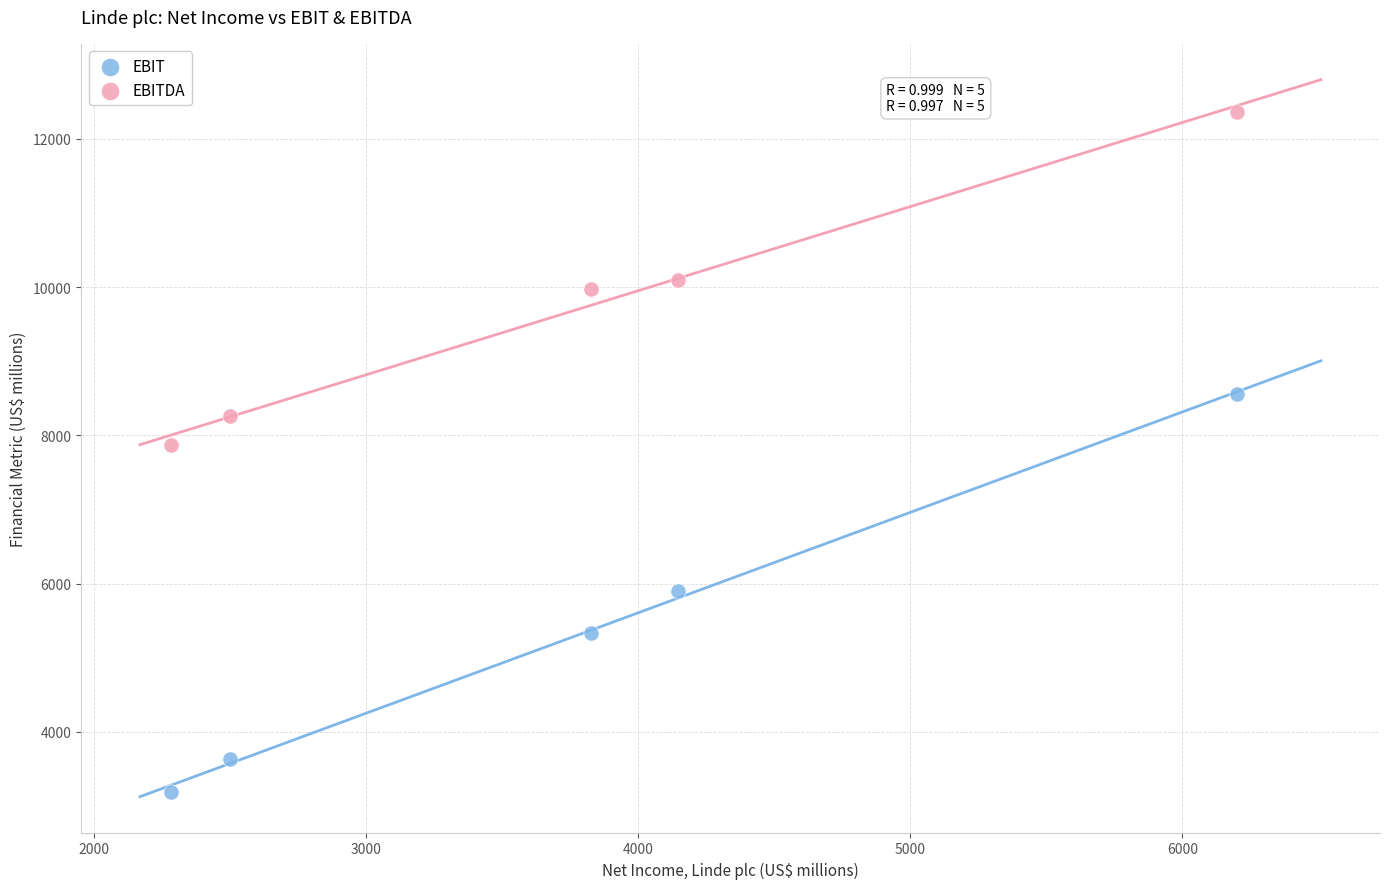

Which series has the largest Y range (max minus min)?

EBIT